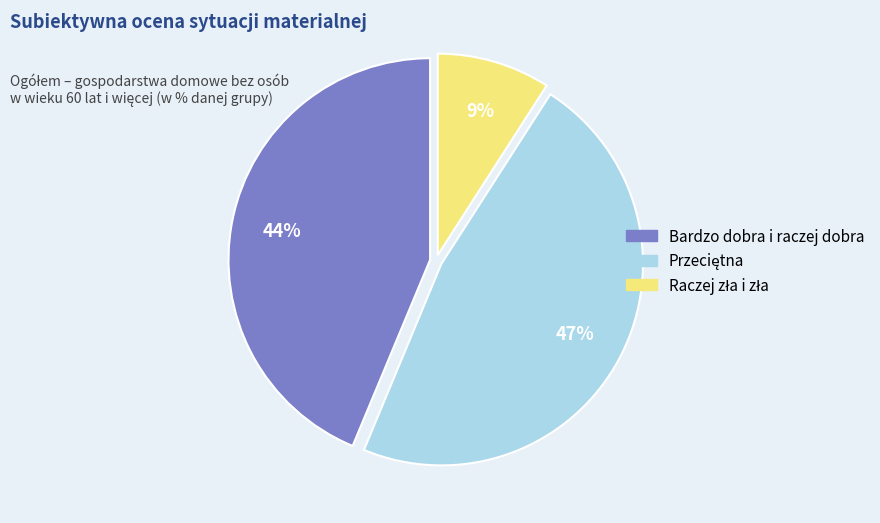

What percentage is the Bardzo dobra i raczej dobra slice, to the nearest percent?

44%